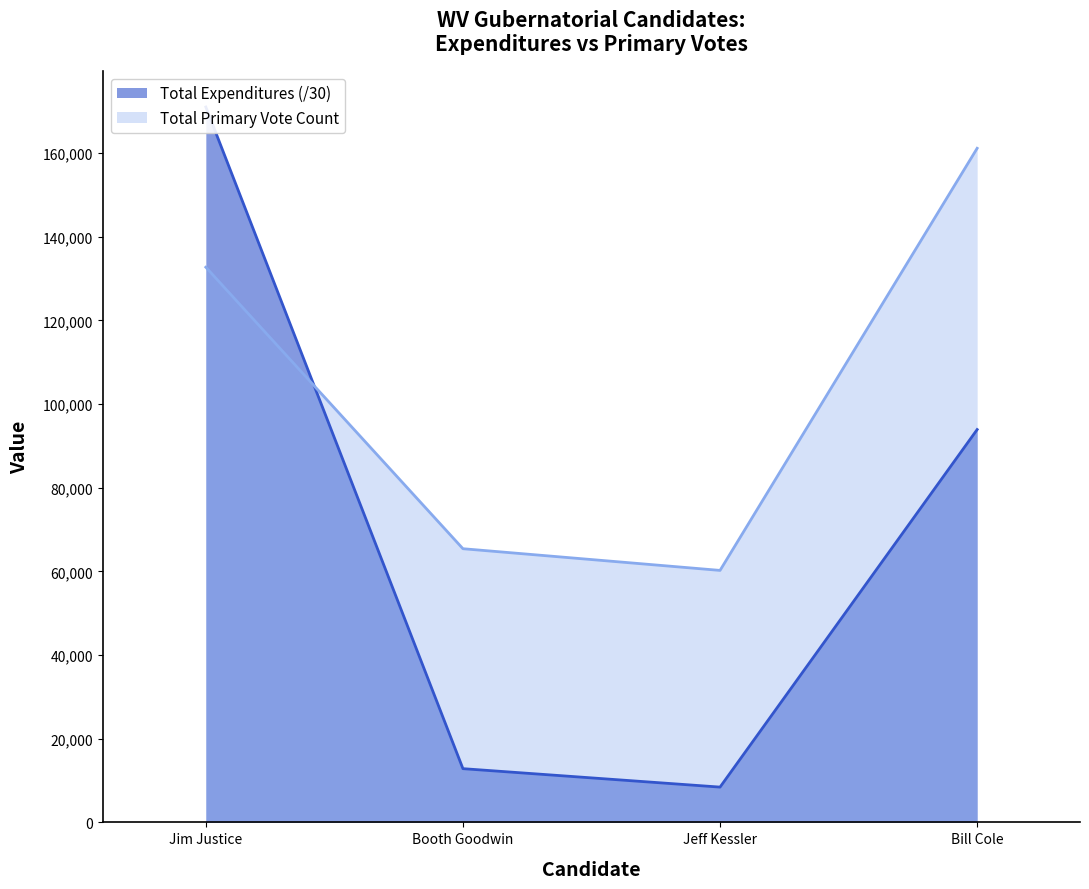

Where does the Total Primary Vote Count series first go above 132704?

Bill Cole